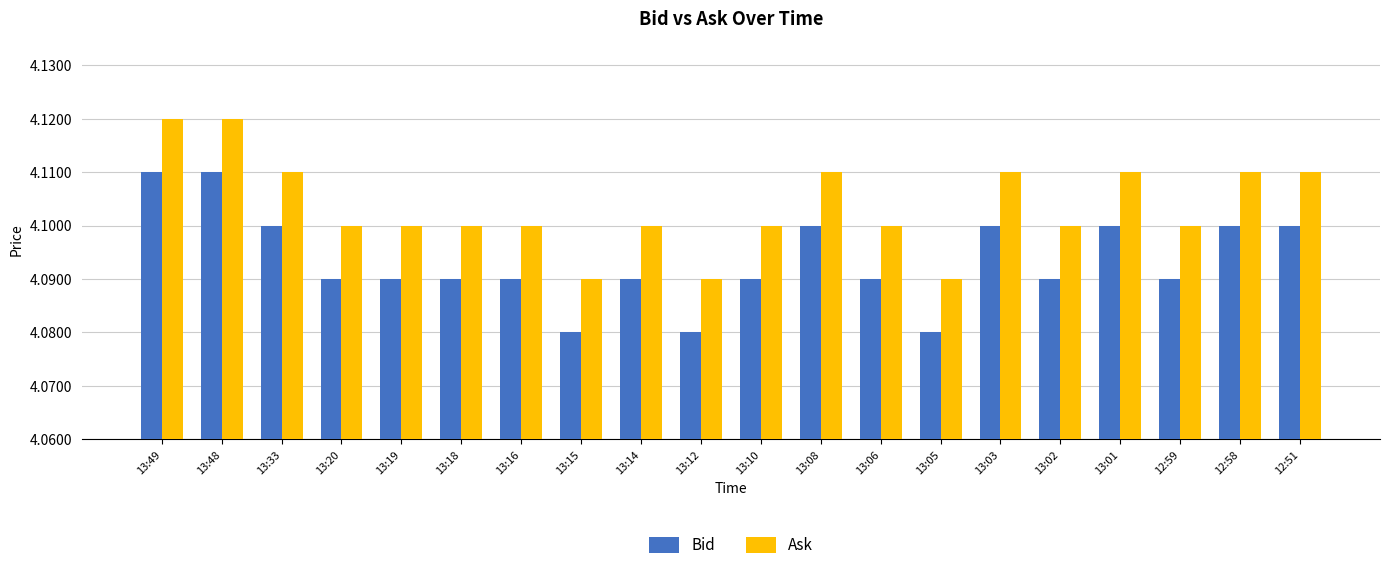

How many Bid values are between 4 and 5?

20